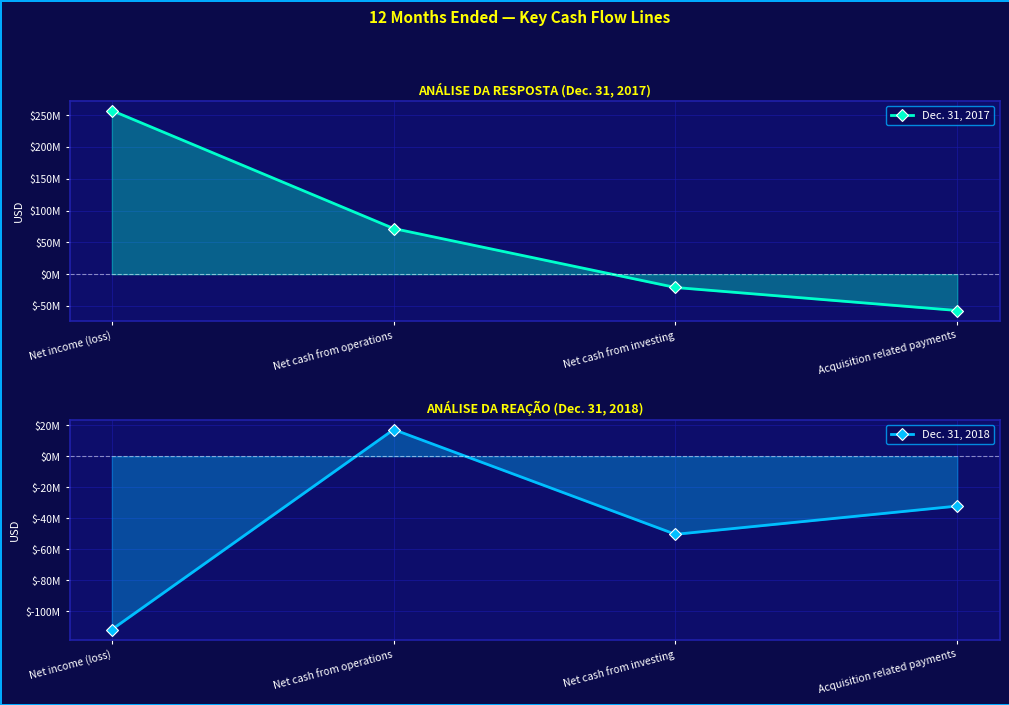

Read the Dec. 31, 2017 value at Acquisition related payments, to the nearest 50.

-57083000